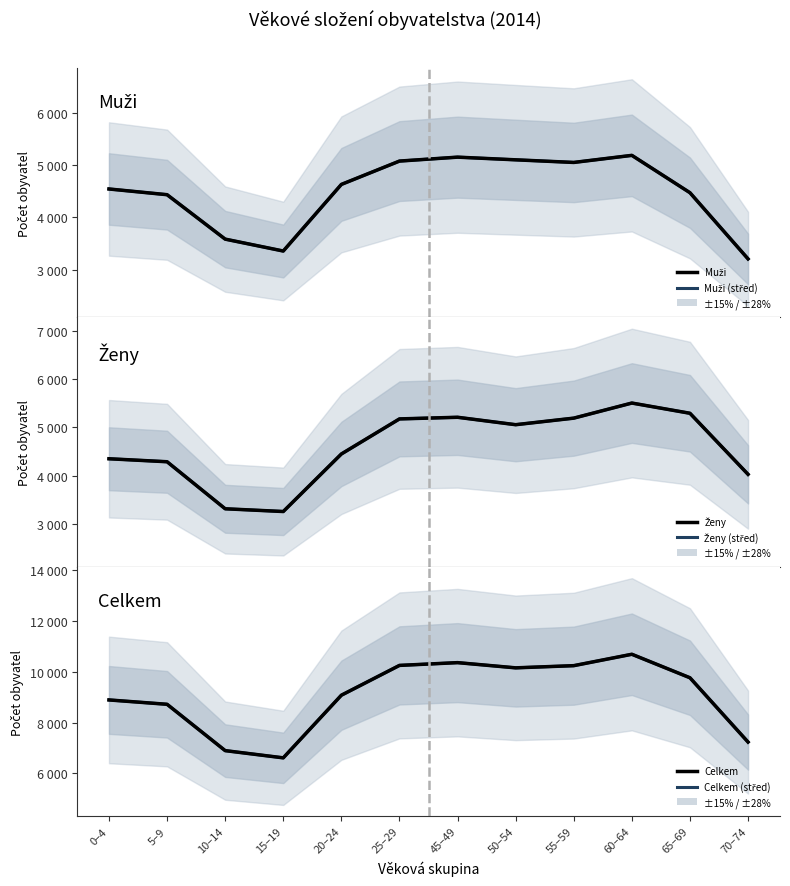

At which label is Muži (střed) closest to 4196?

5–9